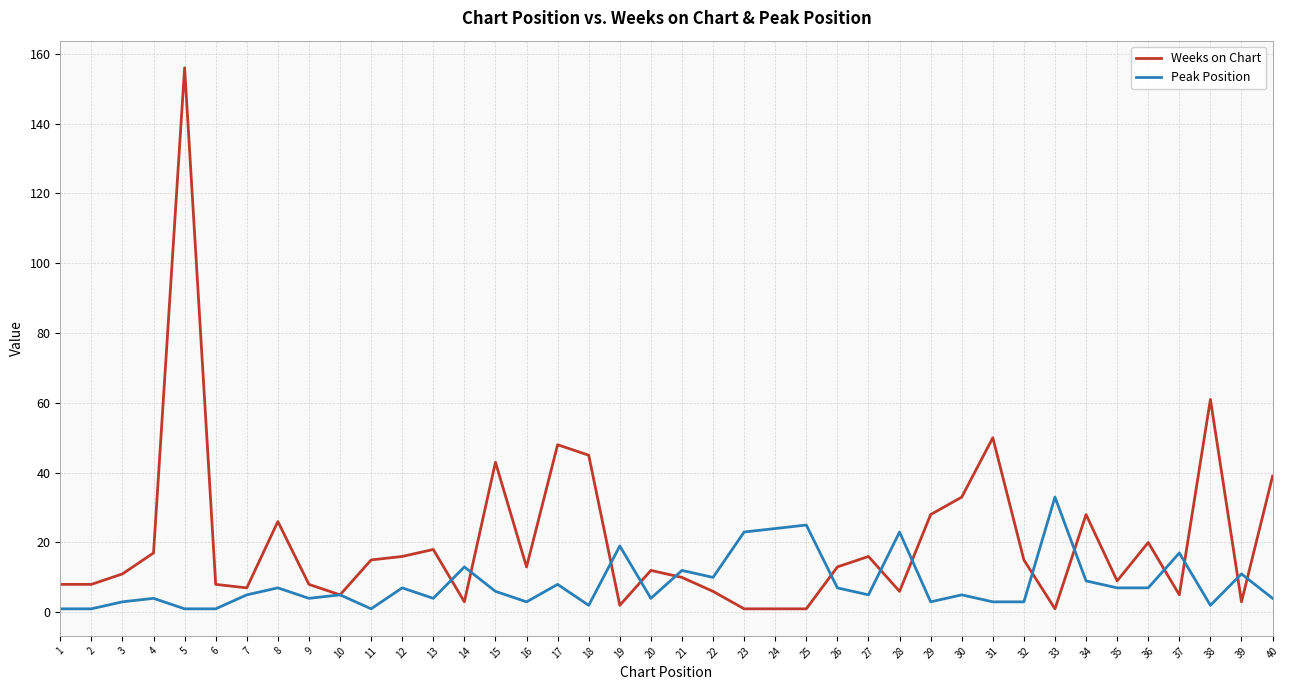

The value of Weeks on Chart at 31 is 11. True or false?

False